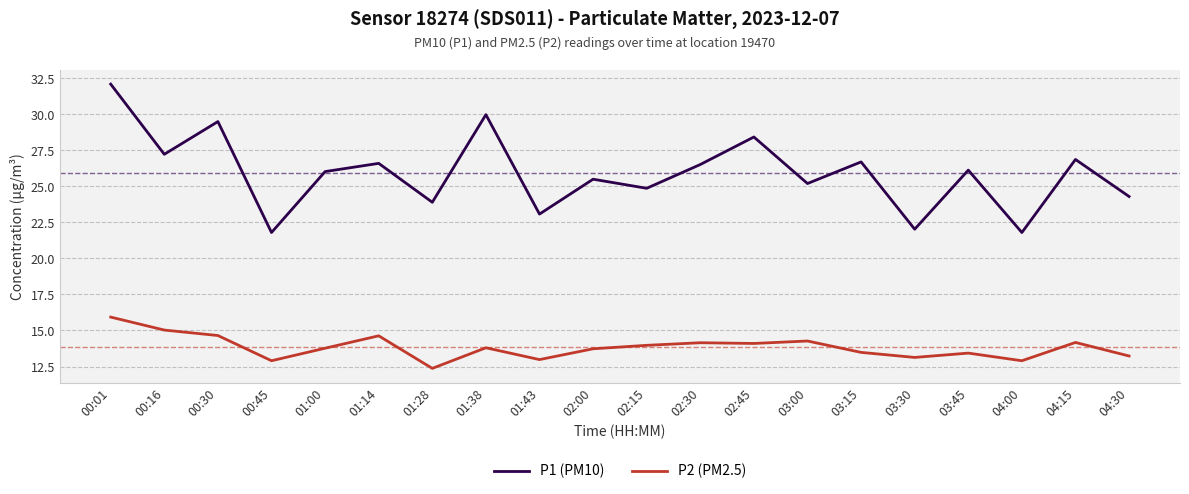

What is the total value across all series at 01:38?

43.8